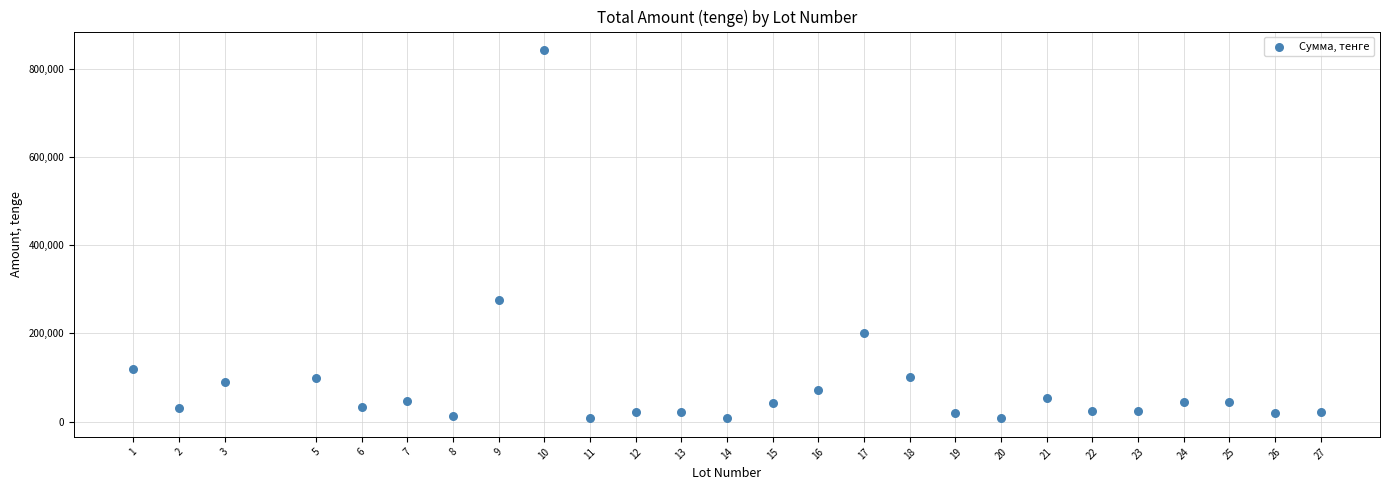

What is the range of Y values (max minus min)?

835805.0